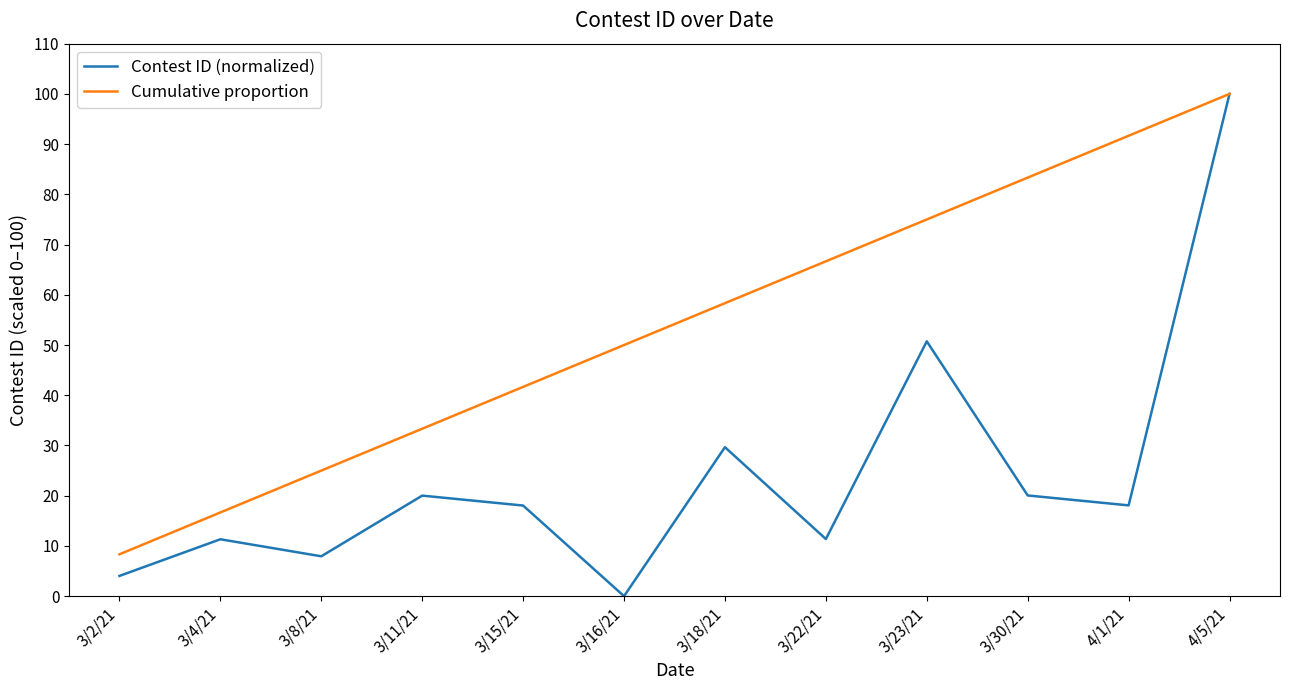

At which category is the sum across all series the highest?

4/5/21